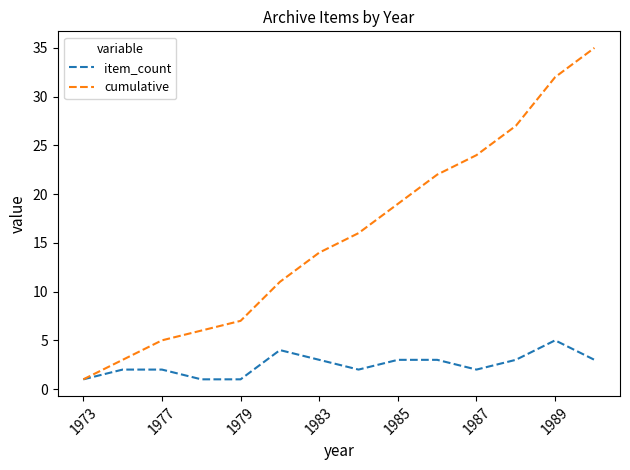

Which series has the widest spread of values?

cumulative